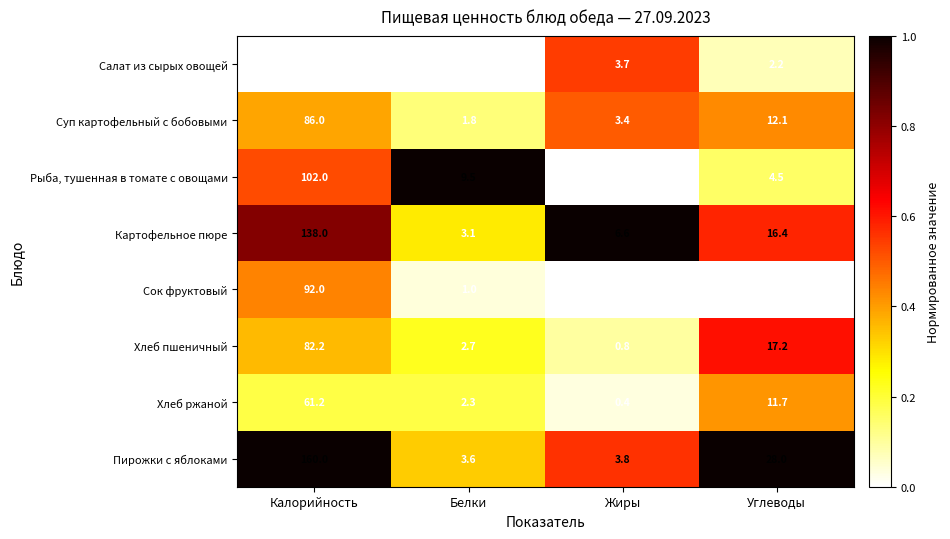

Which series has the widest spread of values?

Пирожки с яблоками